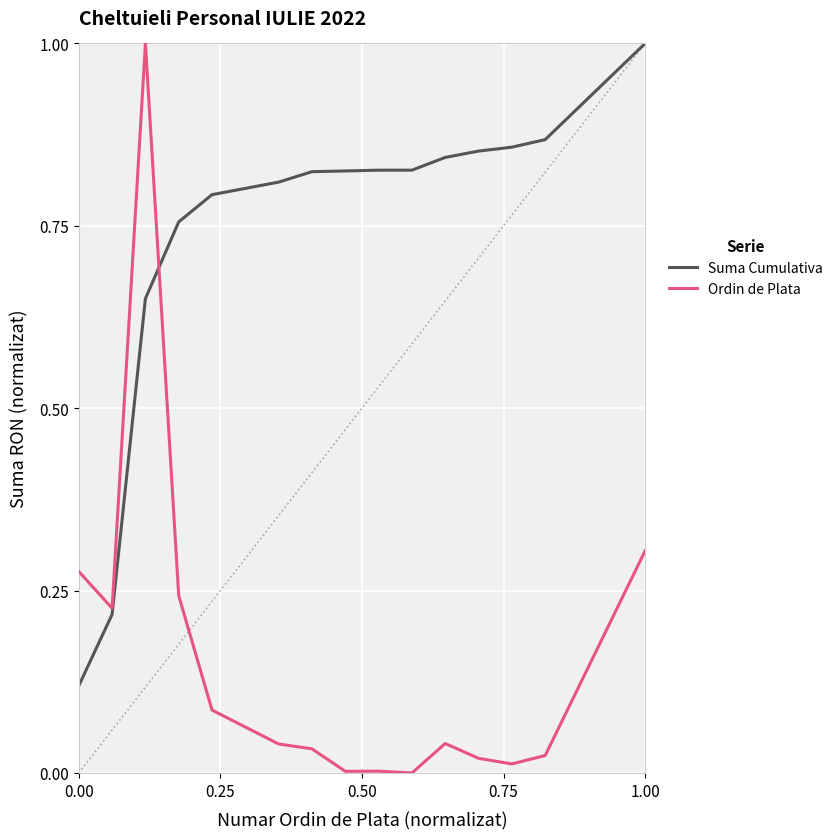

Which series has the largest total across all categories?

Suma Cumulativa